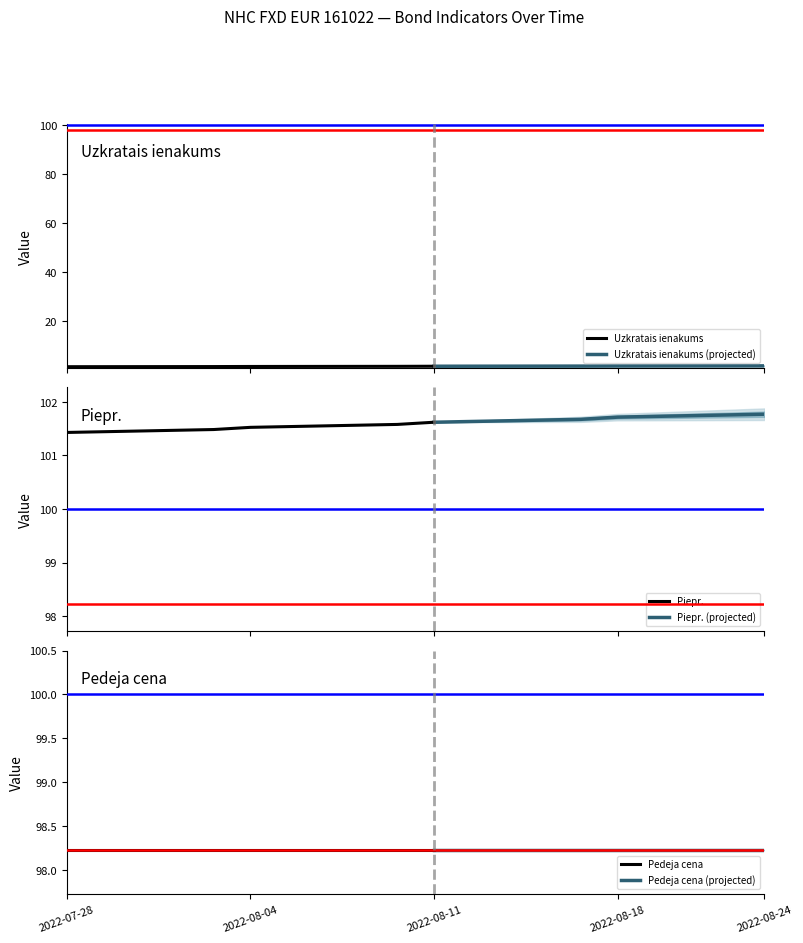

How many data points does each series have?

20